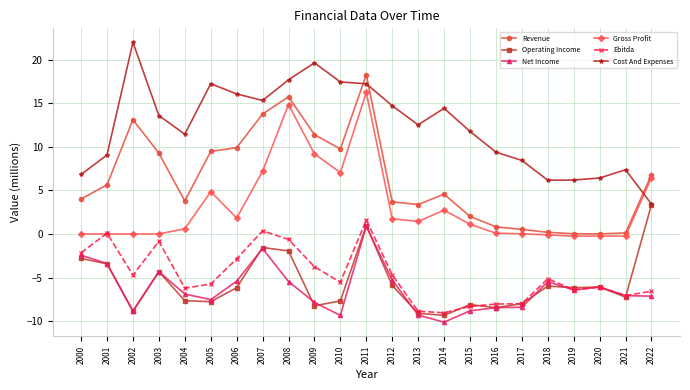

Rank the series at 2010 from highest to lowest value.

Cost And Expenses, Revenue, Gross Profit, Ebitda, Operating Income, Net Income